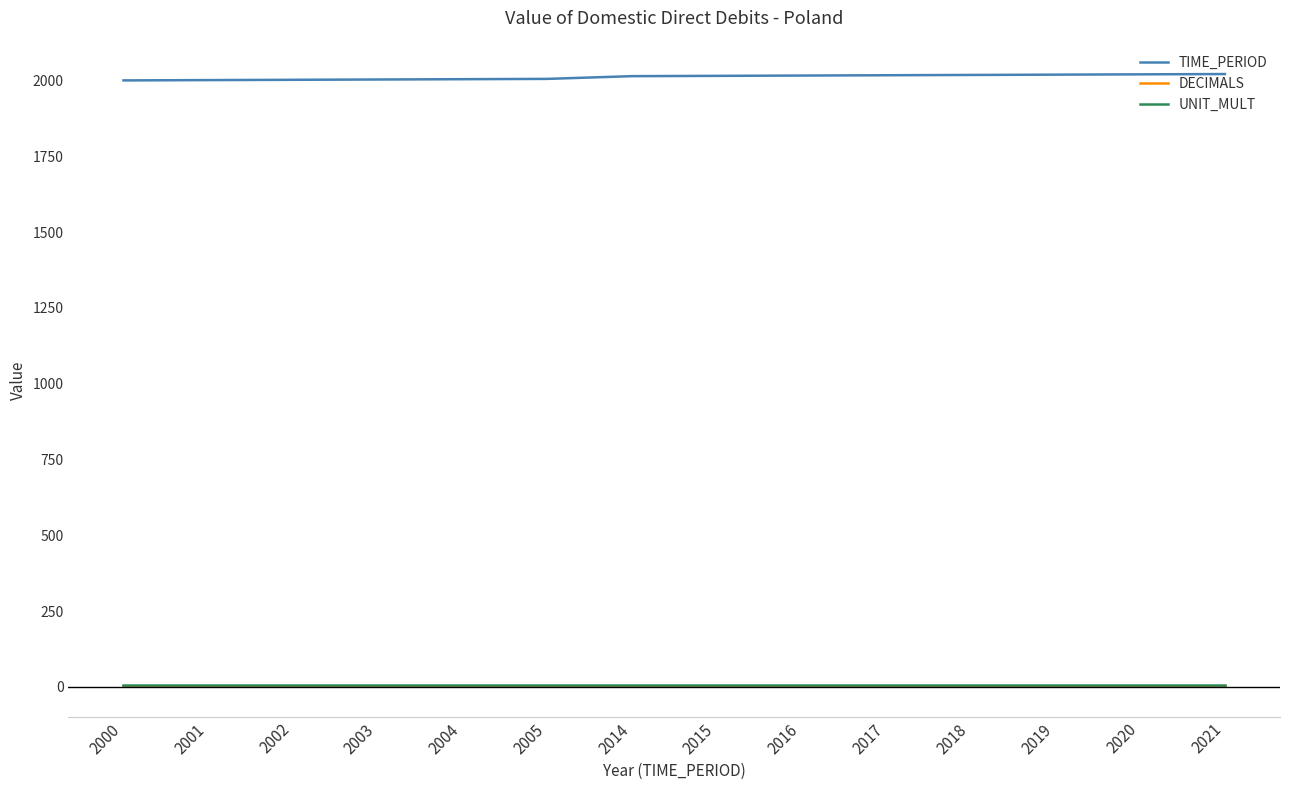

What is the smallest value displayed?

3